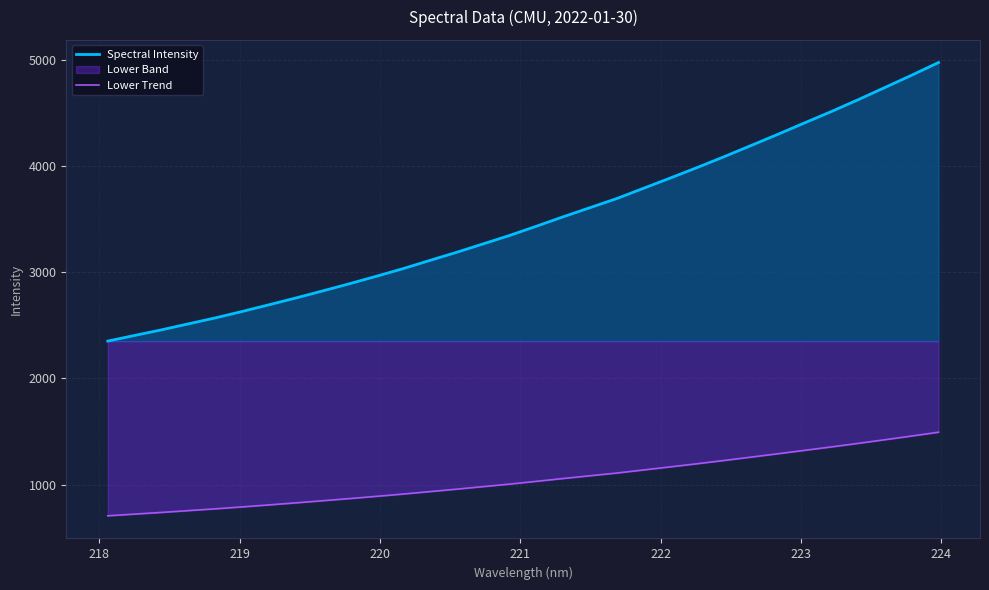

List the series in order of their overall mean, highest first.

Spectral Intensity, Lower Trend